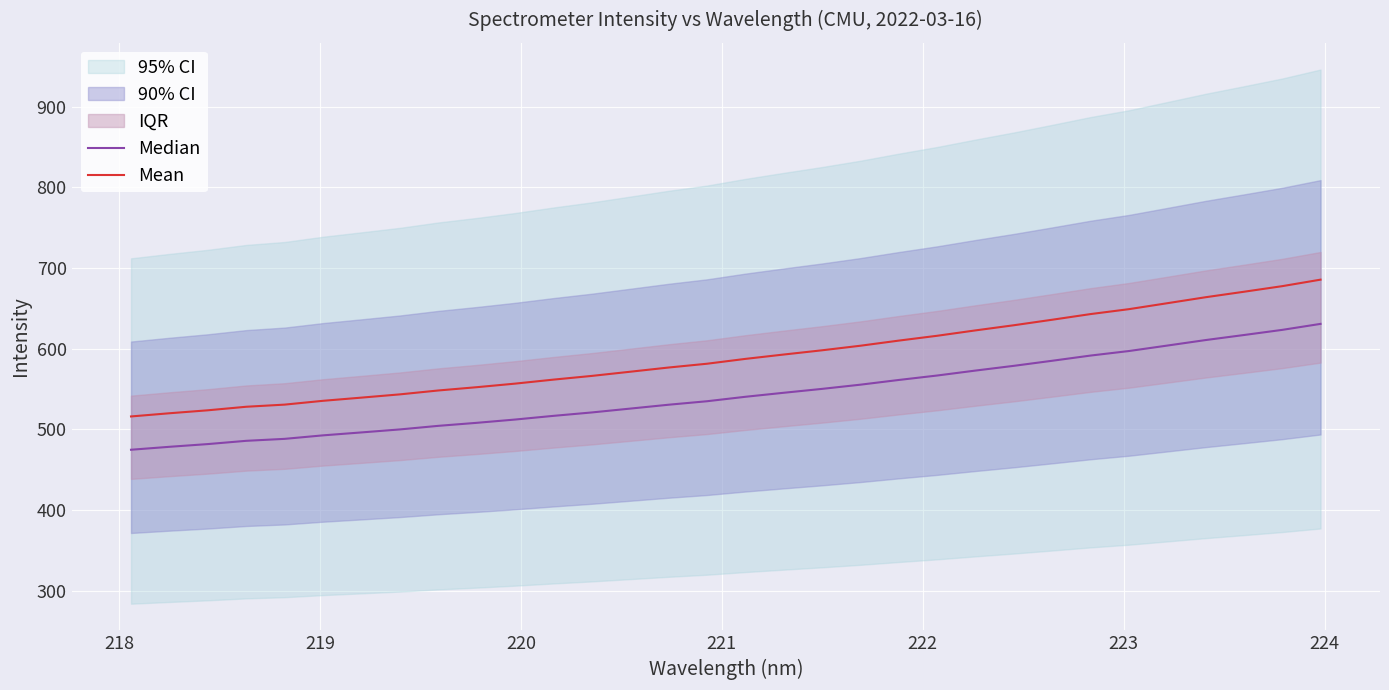

What is the highest value of the Mean series?

685.6